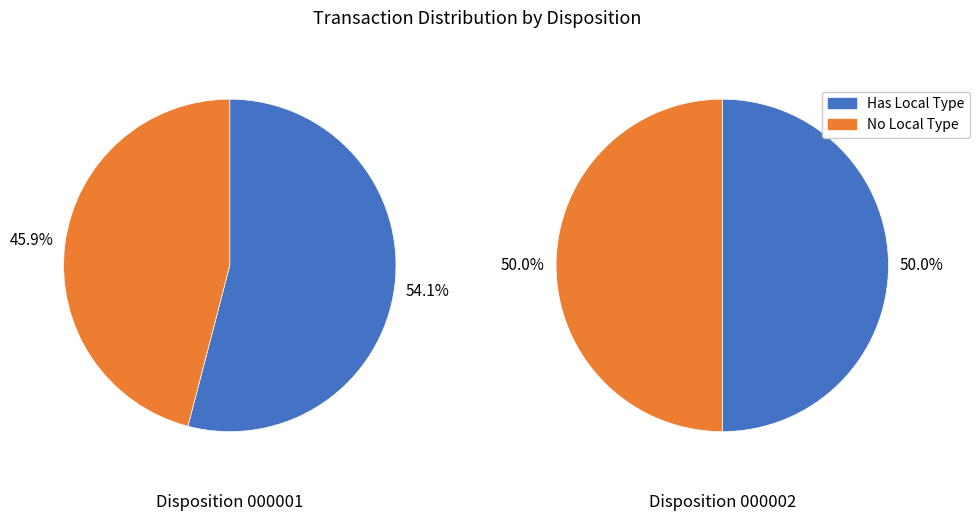

Is it true that 0 is 73% of the pie?

False